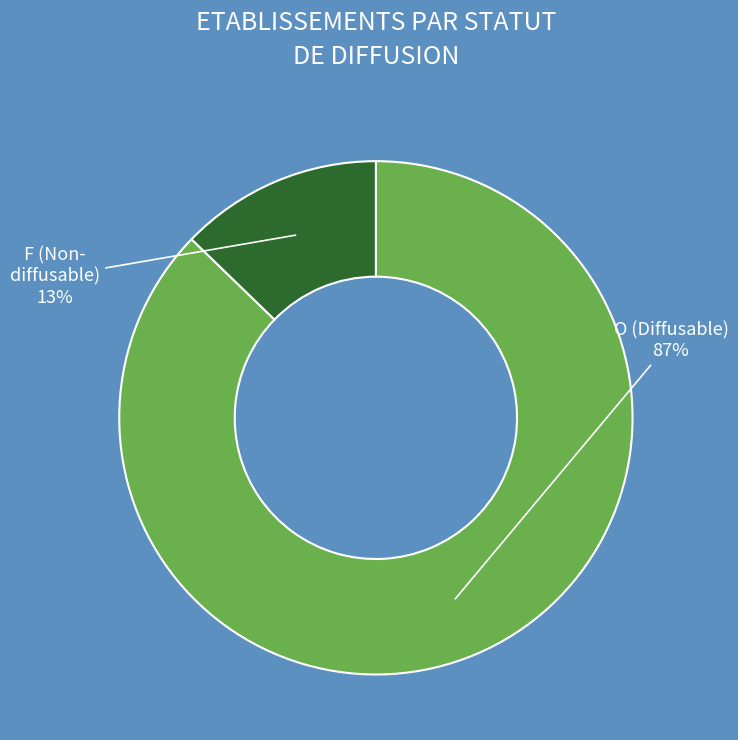

To the nearest percent, what is the average slice percentage?

50%